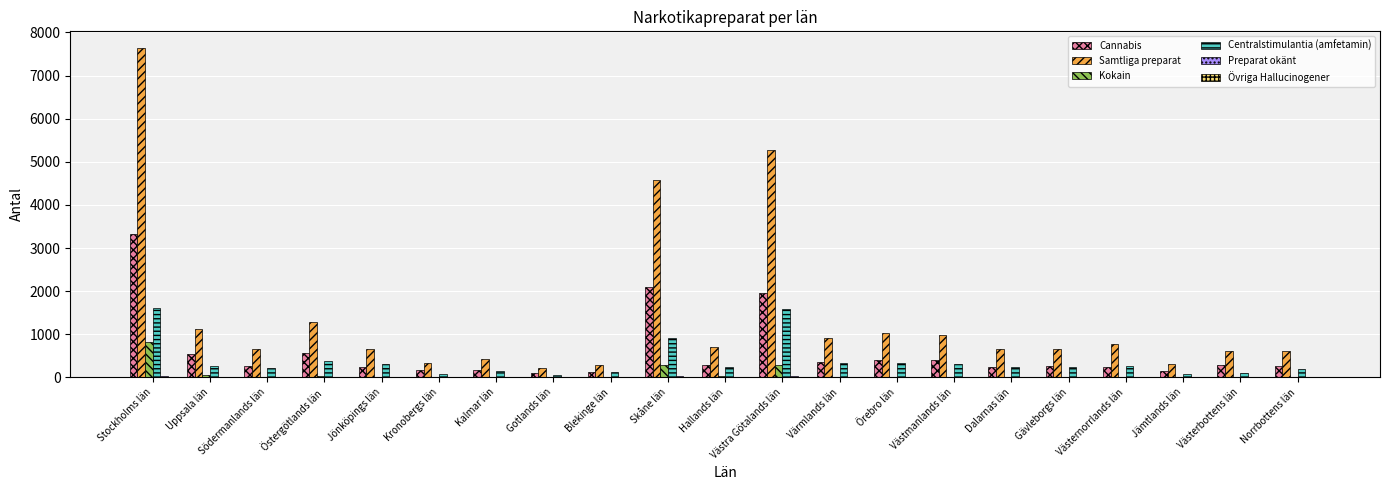

Which series has the largest total across all categories?

Samtliga preparat